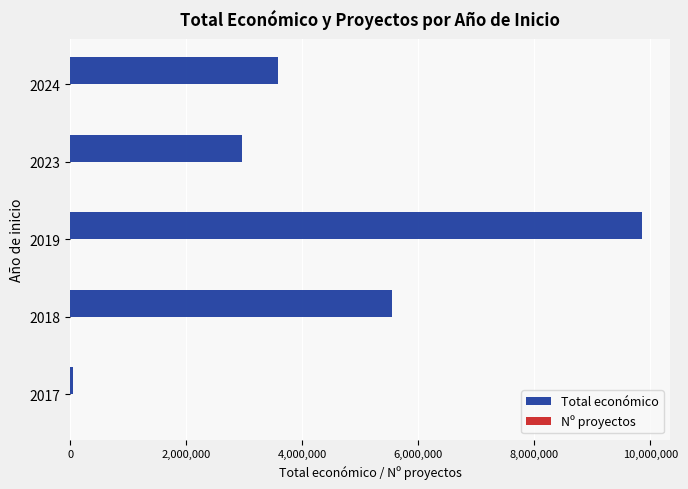

The value of Total económico at 2023 is 2955185. True or false?

True